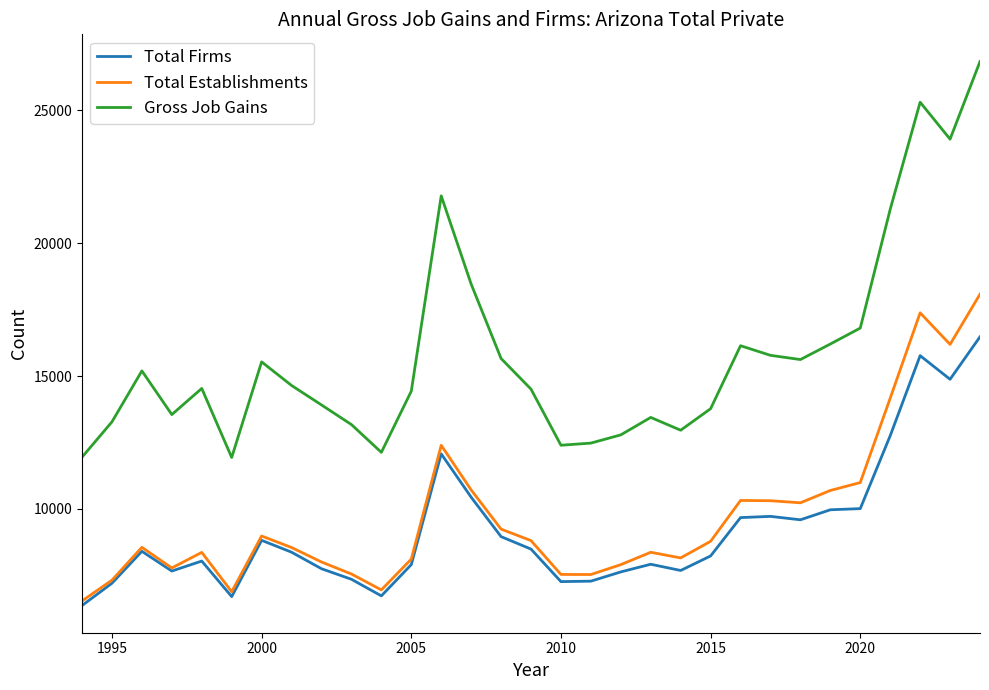

What is the smallest value displayed?

6362